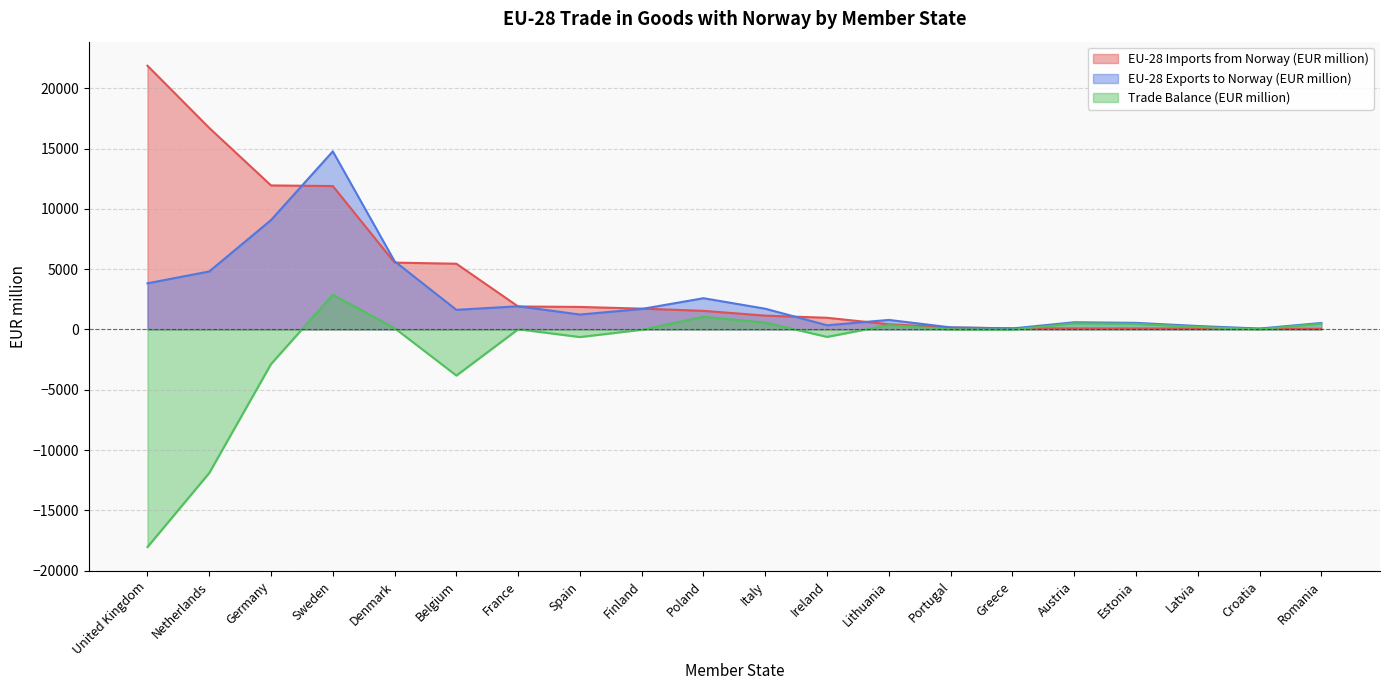

Which series has the widest spread of values?

EU-28 Imports from Norway (EUR million)